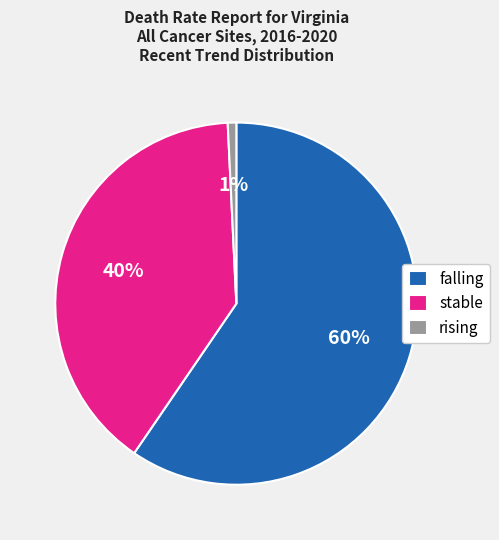

Count the number of slices in the pie.

3